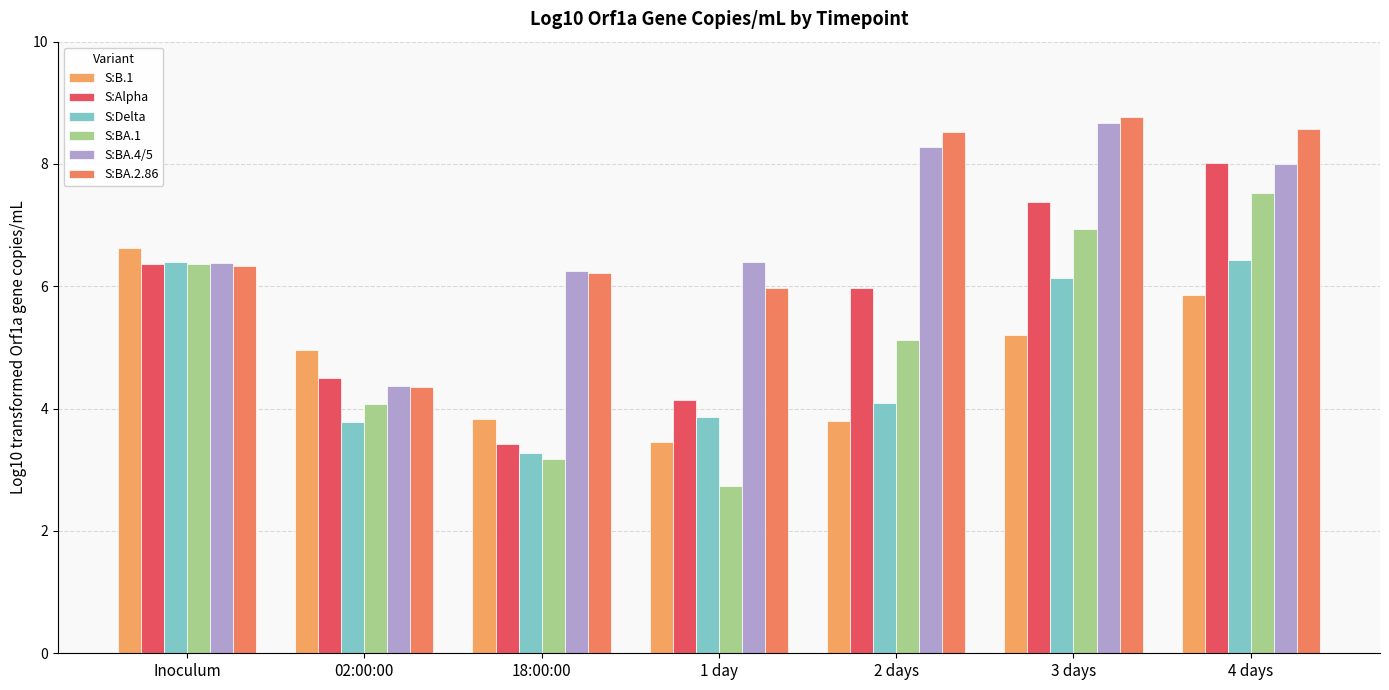

How many bars are there in each group?

6